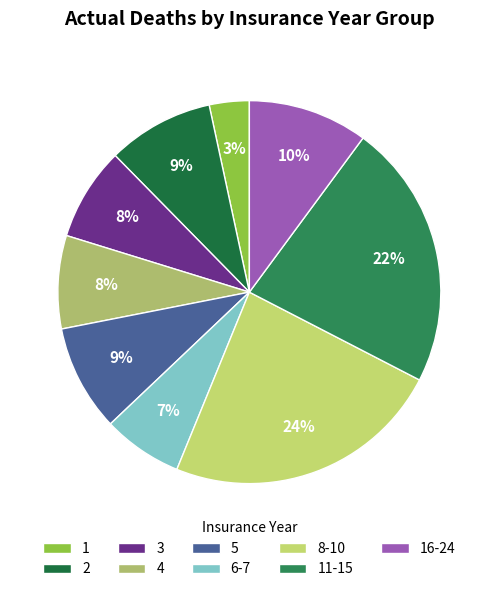

Is it true that 16-24 is 10% of the pie?

True